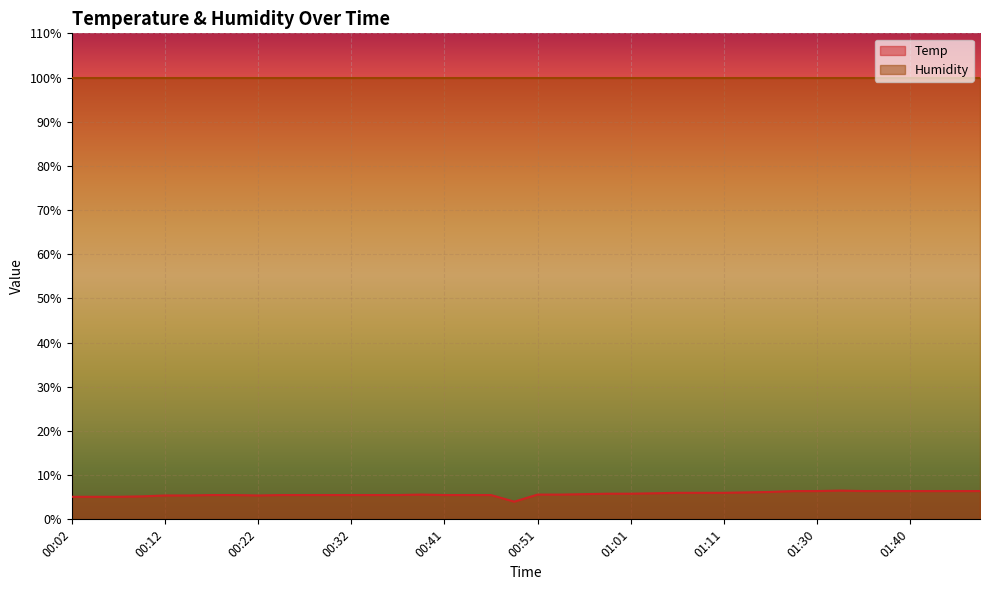

At which label does the data first exceed 5?

00:02